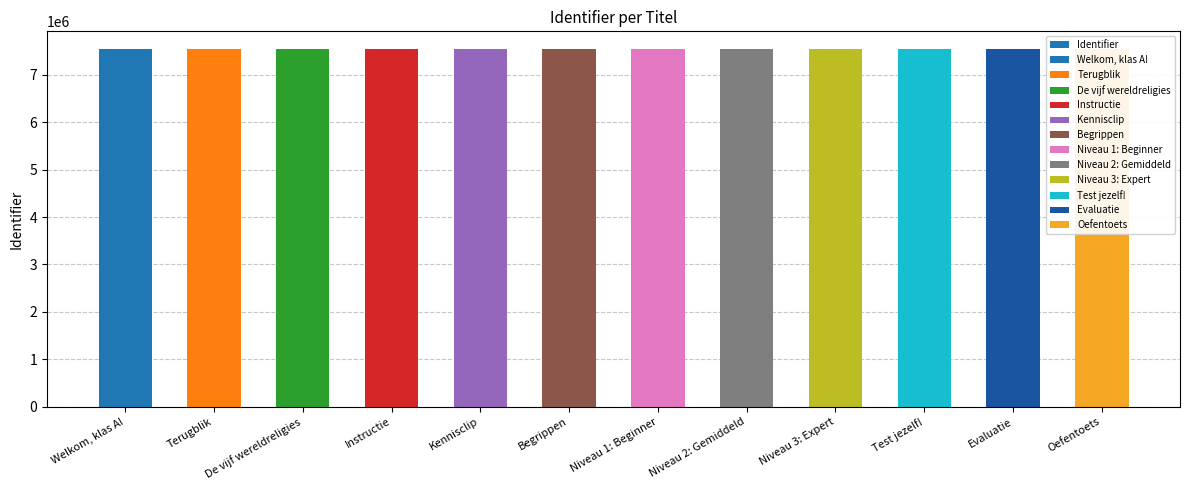

What is the greatest value displayed?

7536830